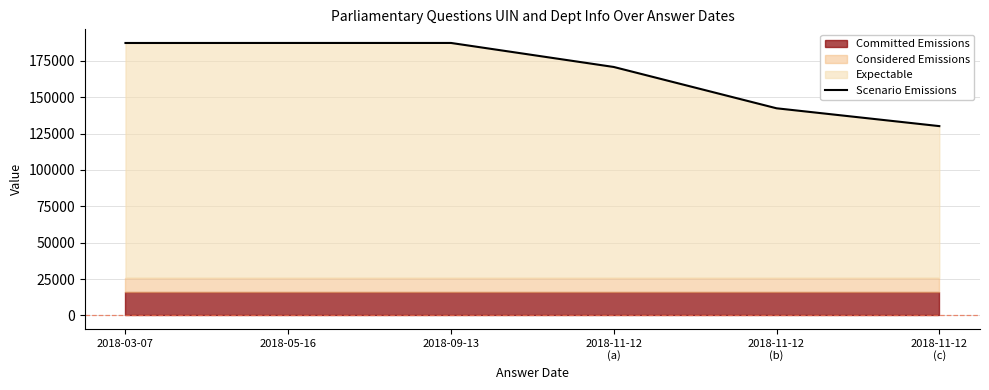

List the labels in order of value, largest first.

2018-09-13, 2018-05-16, 2018-03-07, 2018-11-12
(a), 2018-11-12
(b), 2018-11-12
(c)